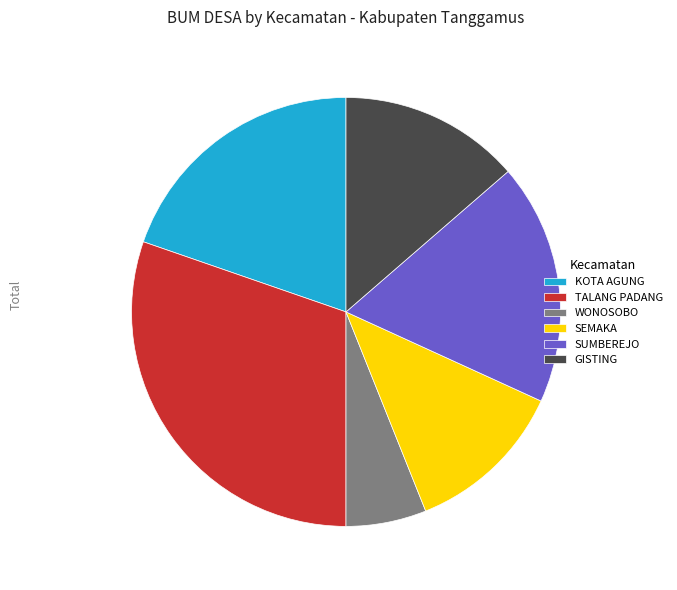

Is it true that SEMAKA is 2% of the pie?

False